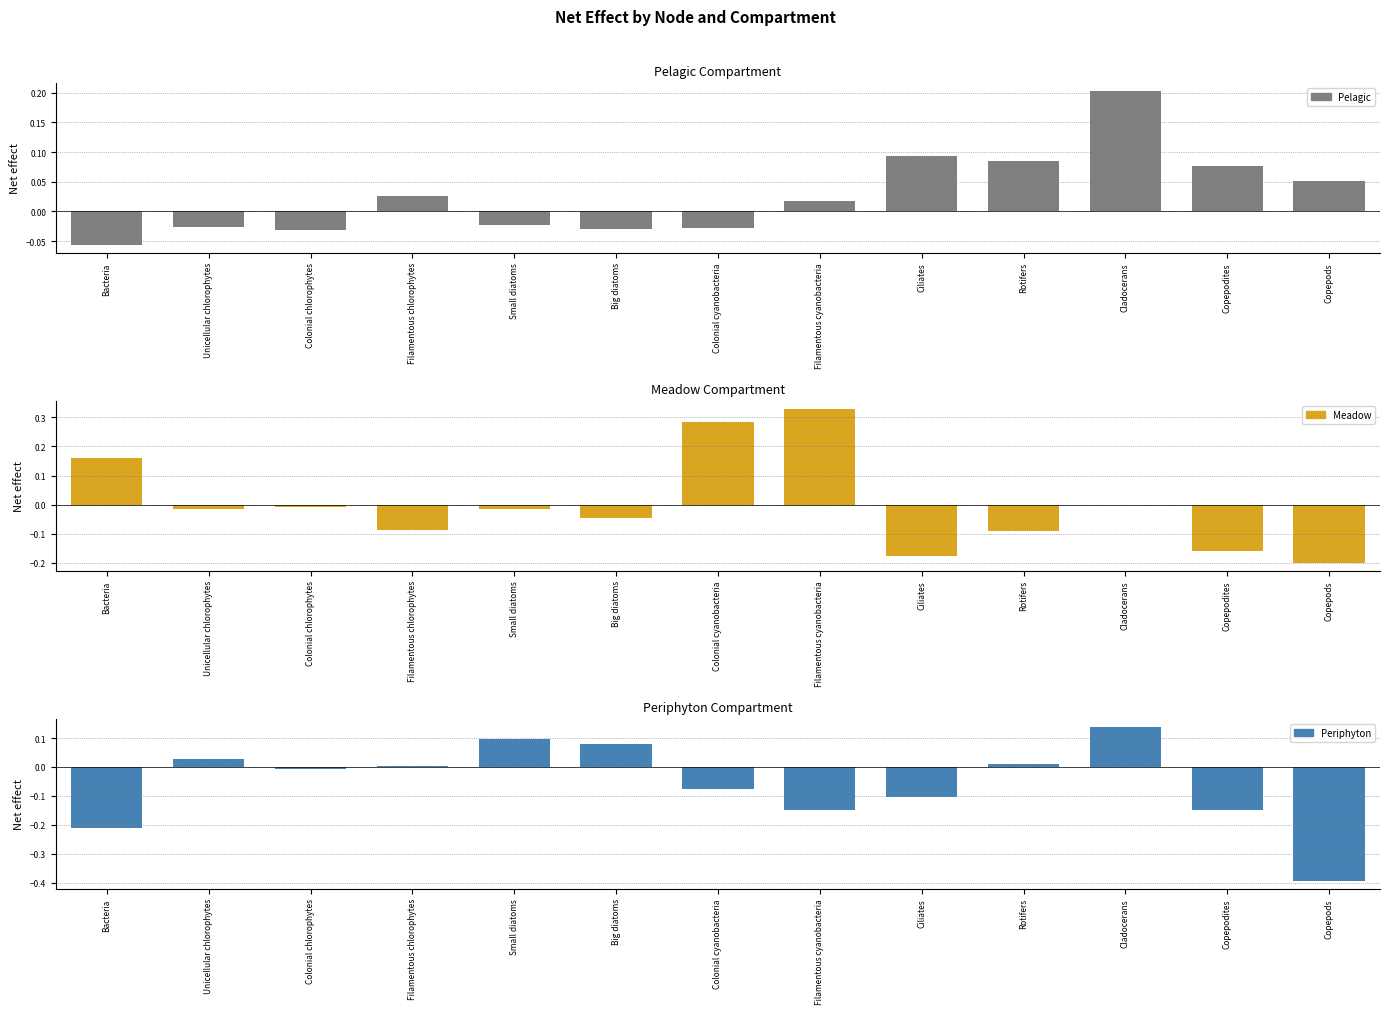

How many bars are there in total?

39